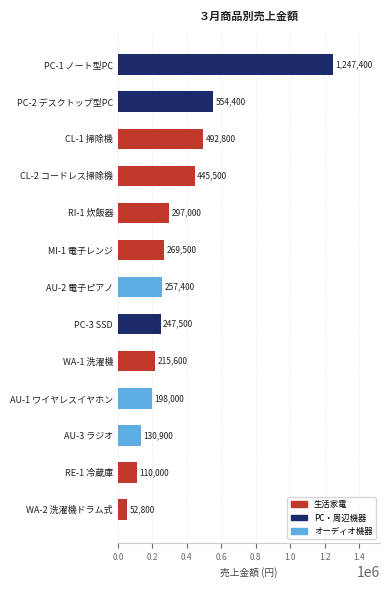

Approximately how many times larger is the value at AU-3 ラジオ compared to CL-2 コードレス掃除機?

0.3